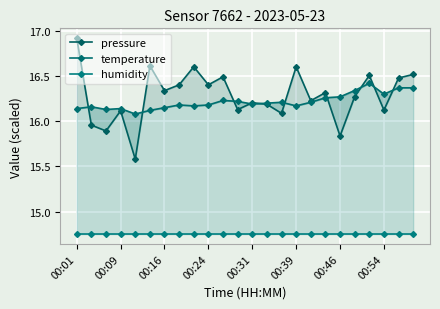

What are all the series names shown in the legend?

pressure, temperature, humidity